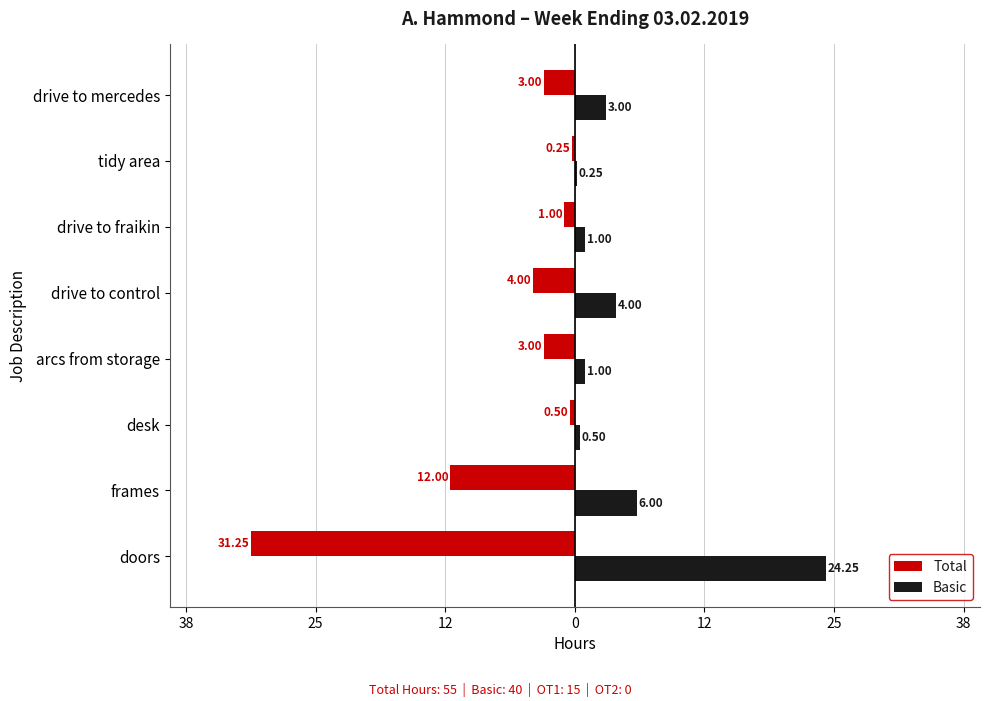

What are all the series names shown in the legend?

Total, Basic